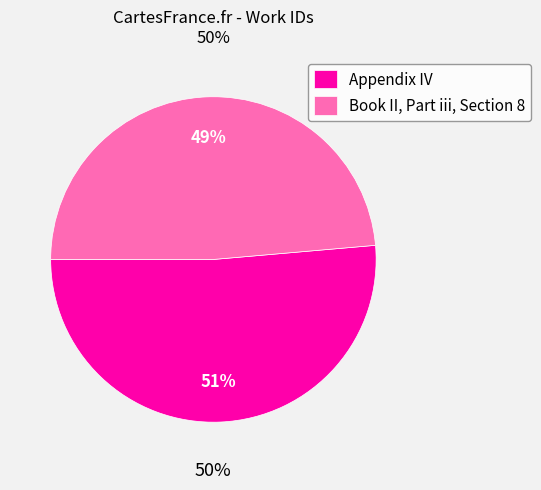

What percentage is the Book II, Part iii, Section 8 slice, to the nearest percent?

49%